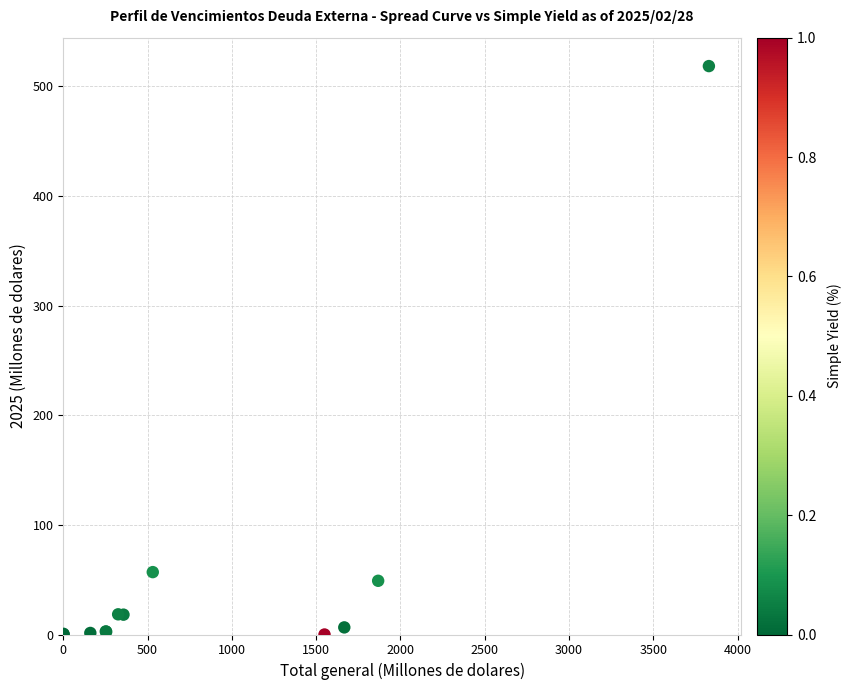

What Y value in the scatter plot is closest to 259?

56.9